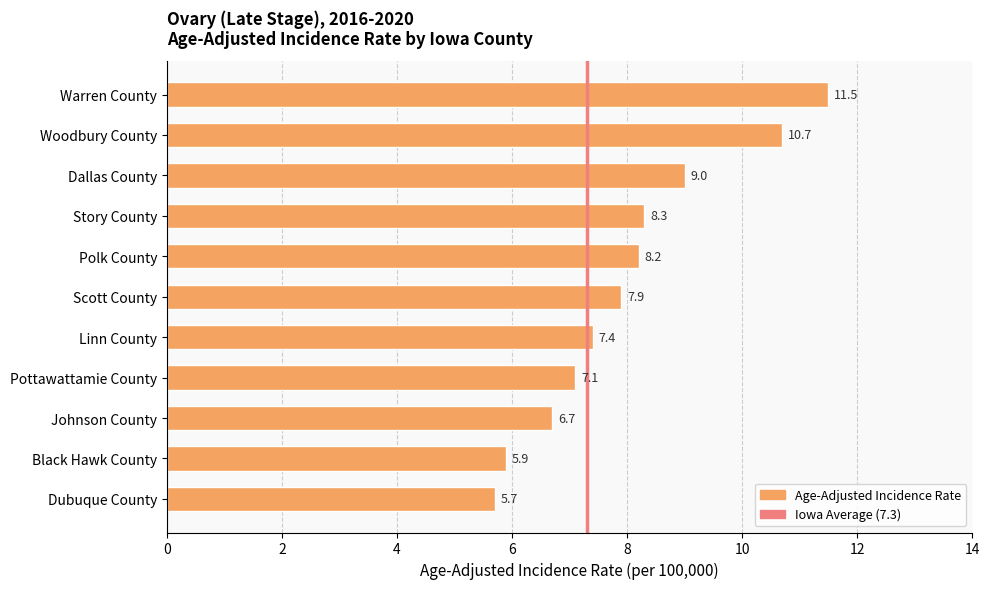

What is the difference between the maximum and minimum values?

5.8